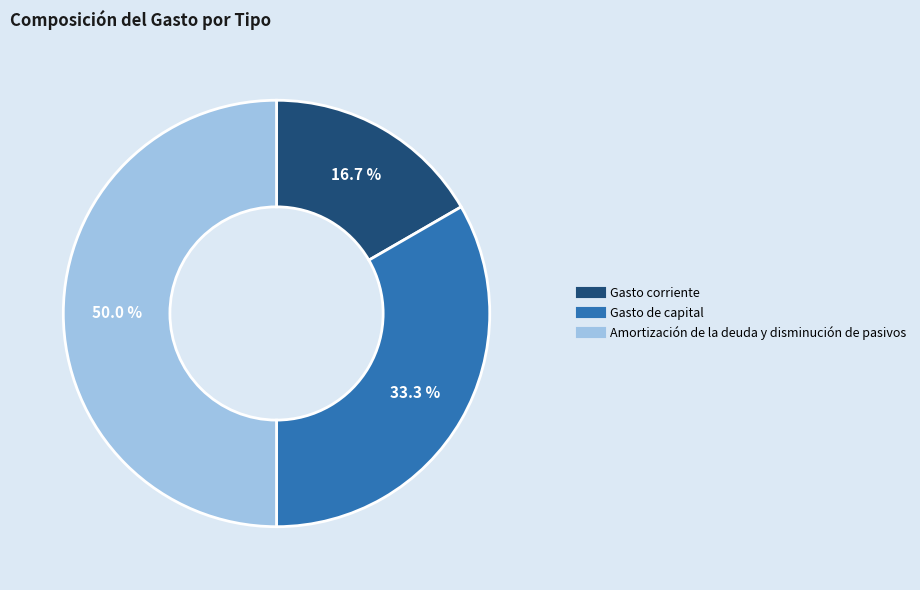

To the nearest percent, what percentage of the pie is Gasto de capital?

33%